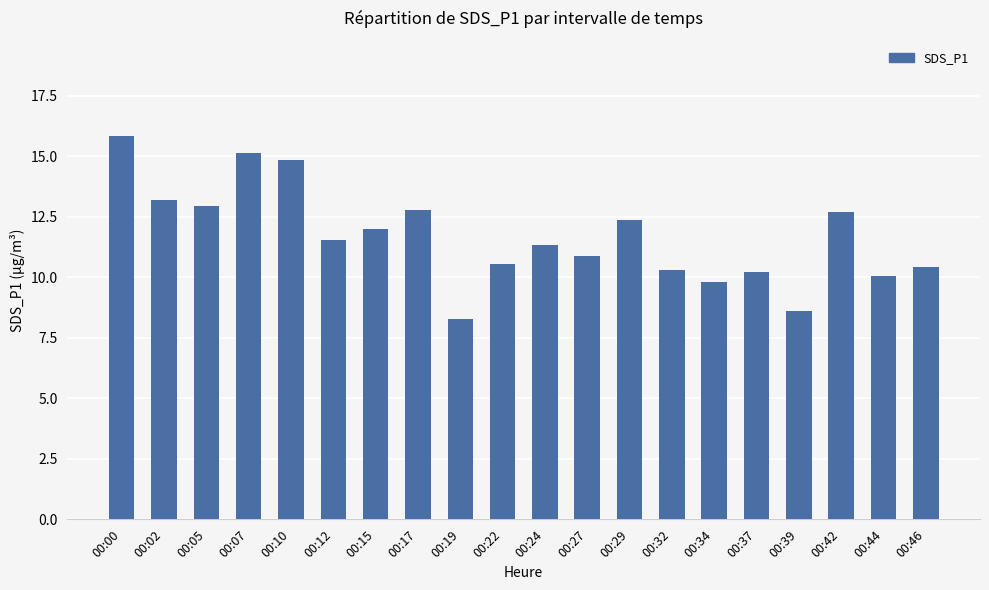

What is the average value?

11.7